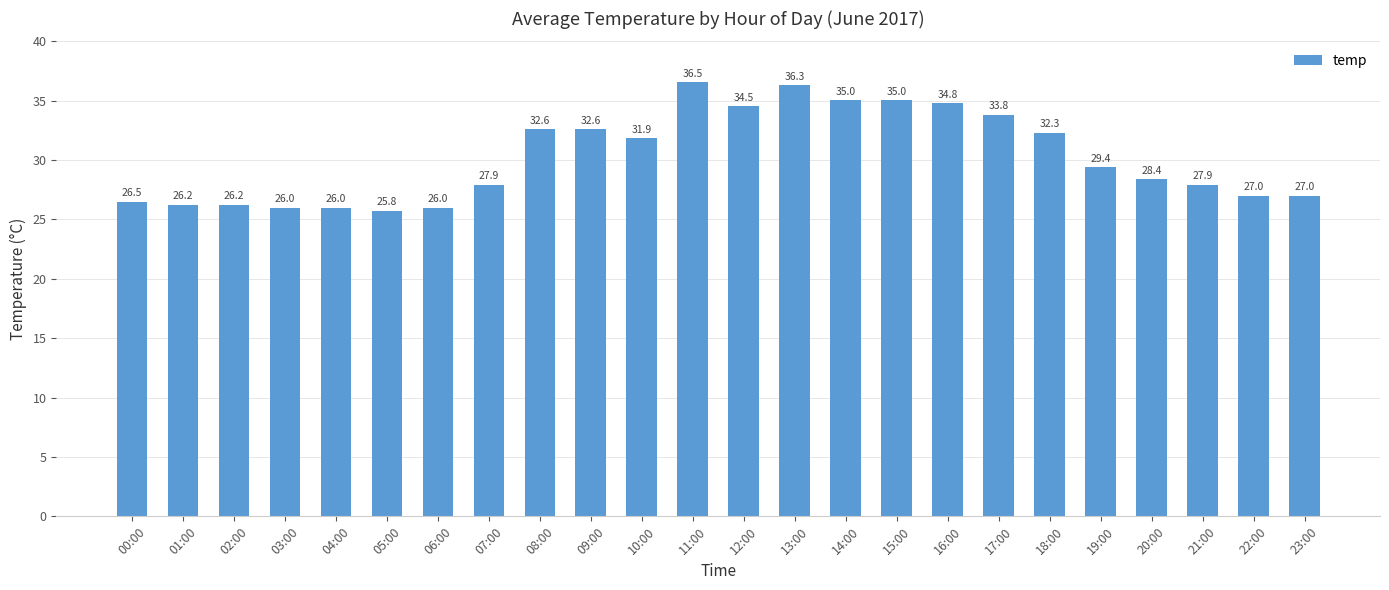

Between 10:00 and 04:00, which is larger?

10:00